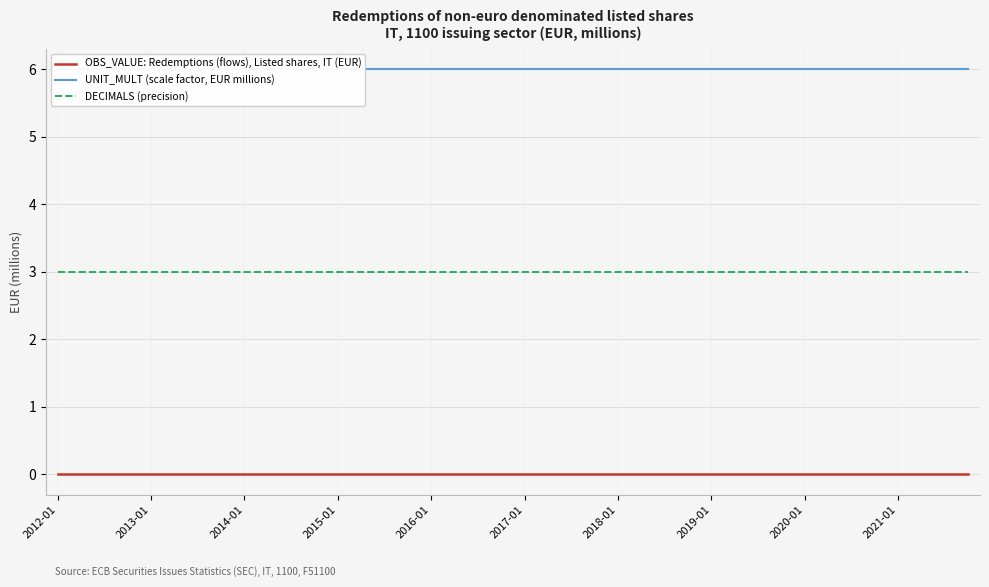

What is the minimum value for DECIMALS (precision)?

3